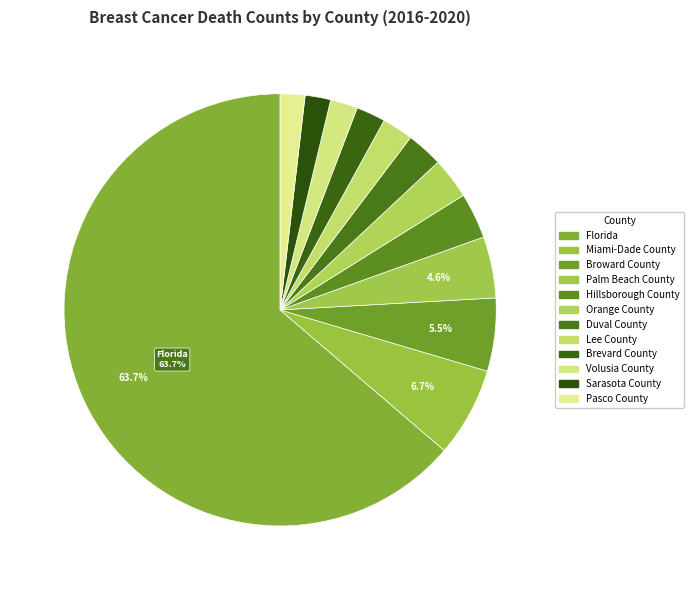

Does Florida represent more than half of the total?

Yes